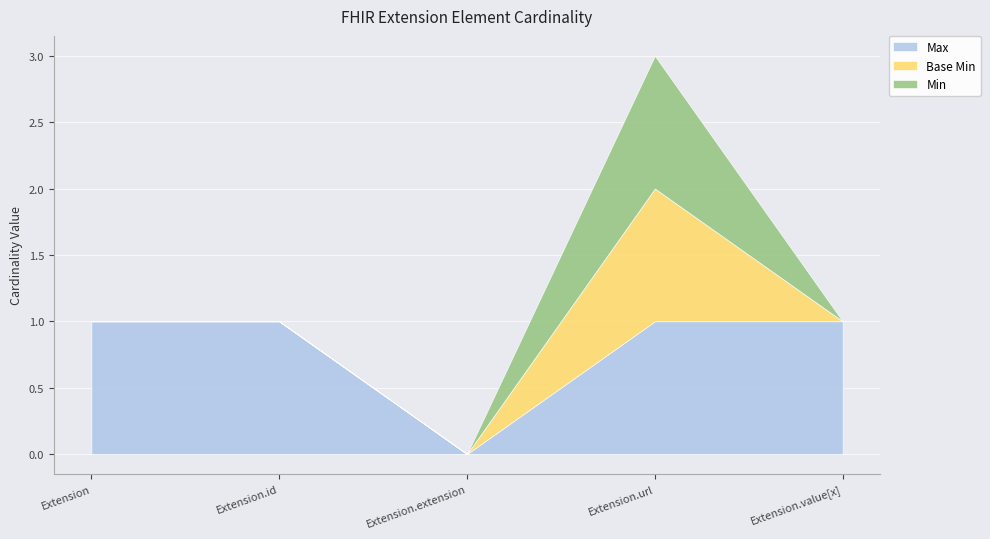

How many interior local peaks does the Base Min series have?

1